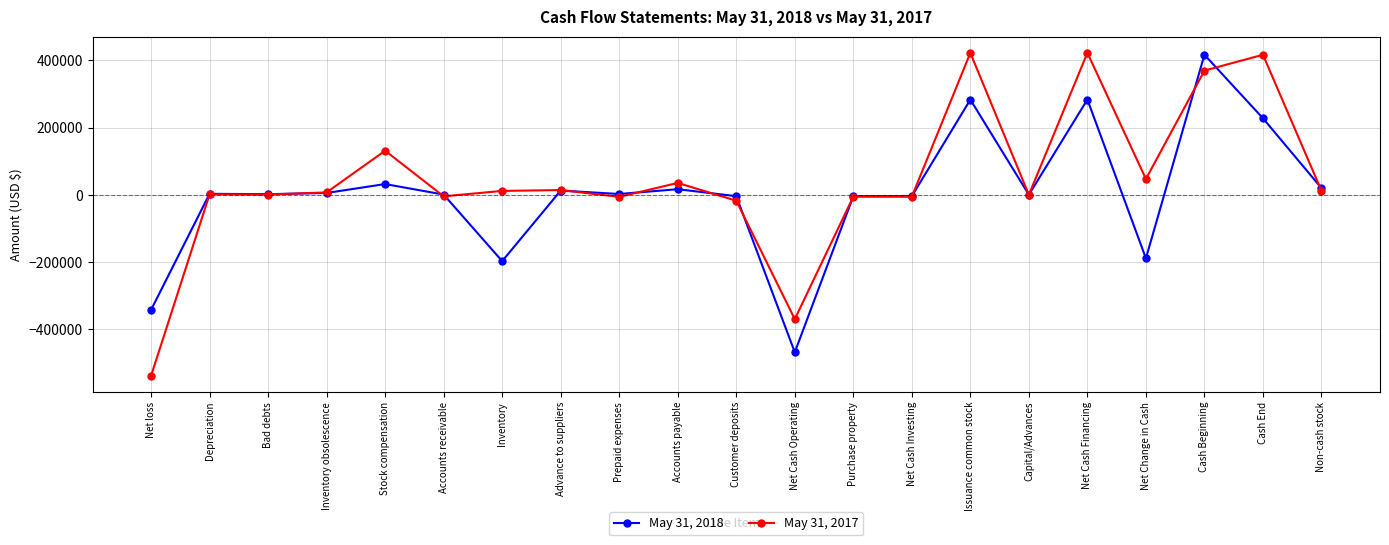

Rank the series at Net loss from highest to lowest value.

May 31, 2018, May 31, 2017